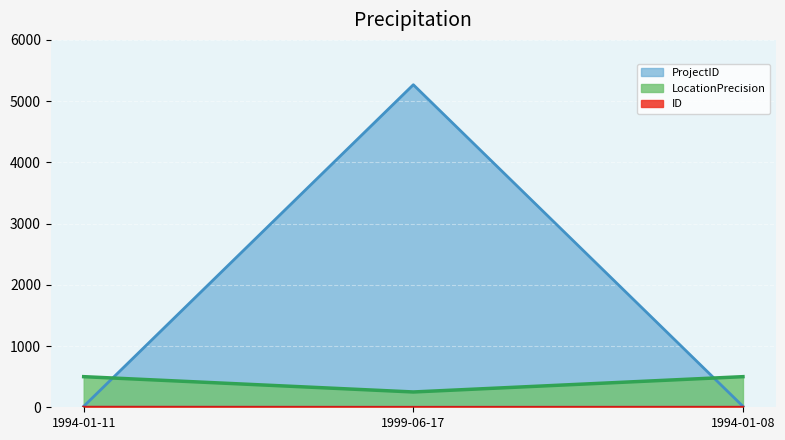

How many lines are shown in the chart?

3